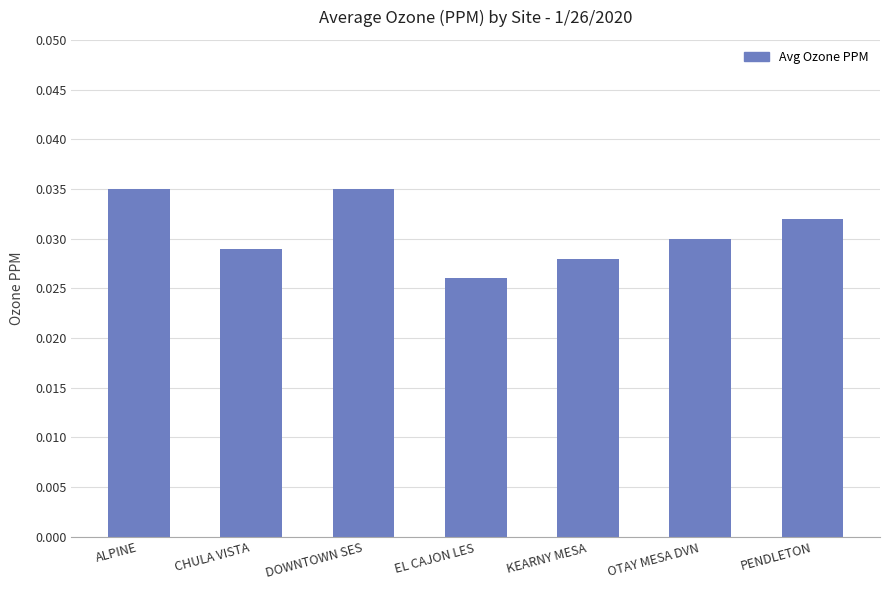

At which category does the chart reach its minimum across all series?

EL CAJON LES